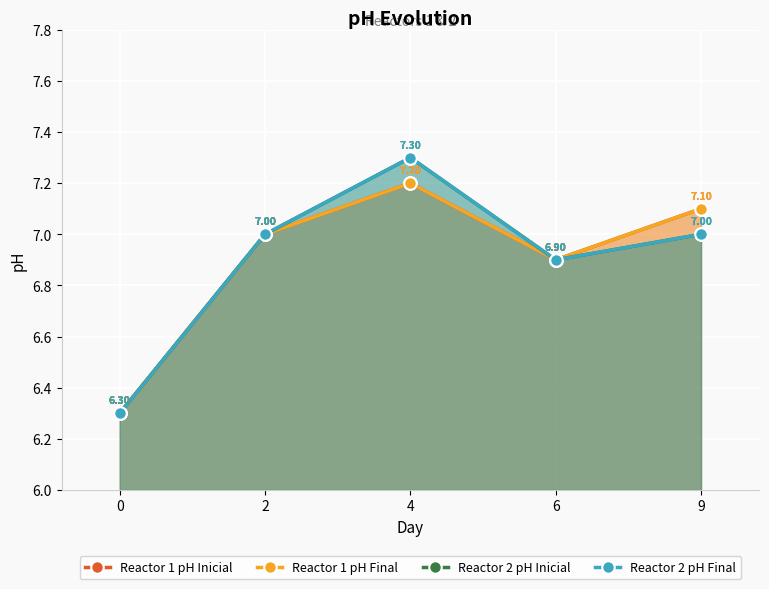

True or false: Reactor 1 pH Final and Reactor 2 pH Inicial intersect in this chart.

False